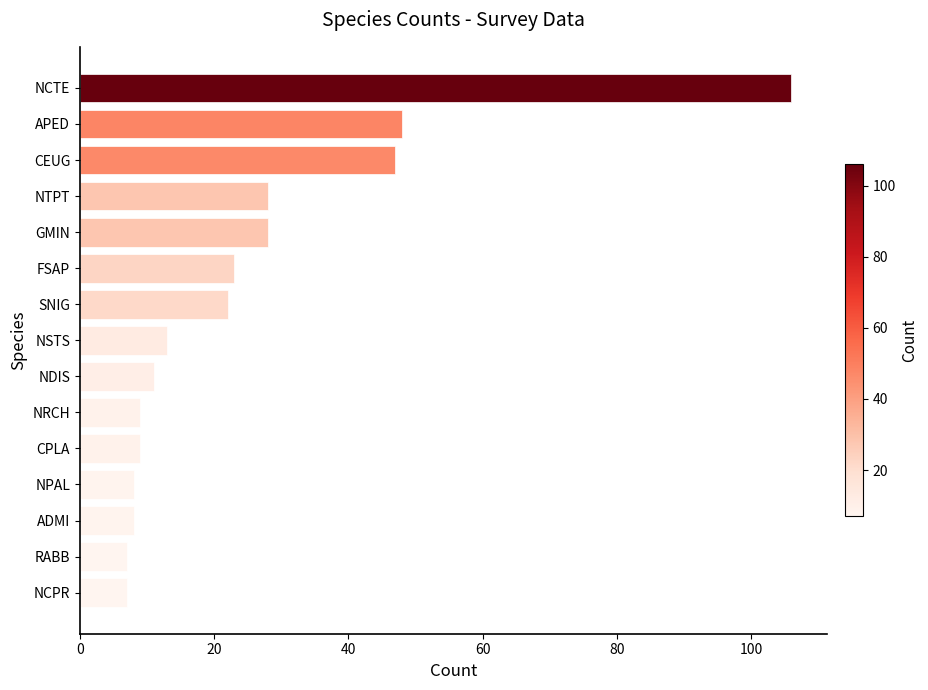

What is the change in value from NCTE to NPAL?

-98